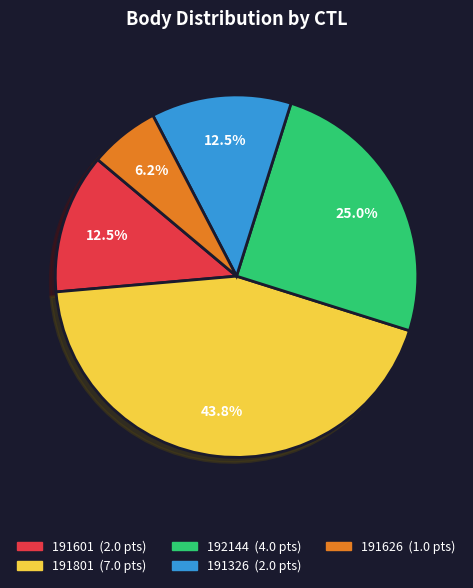

How many segments does this pie chart have?

5